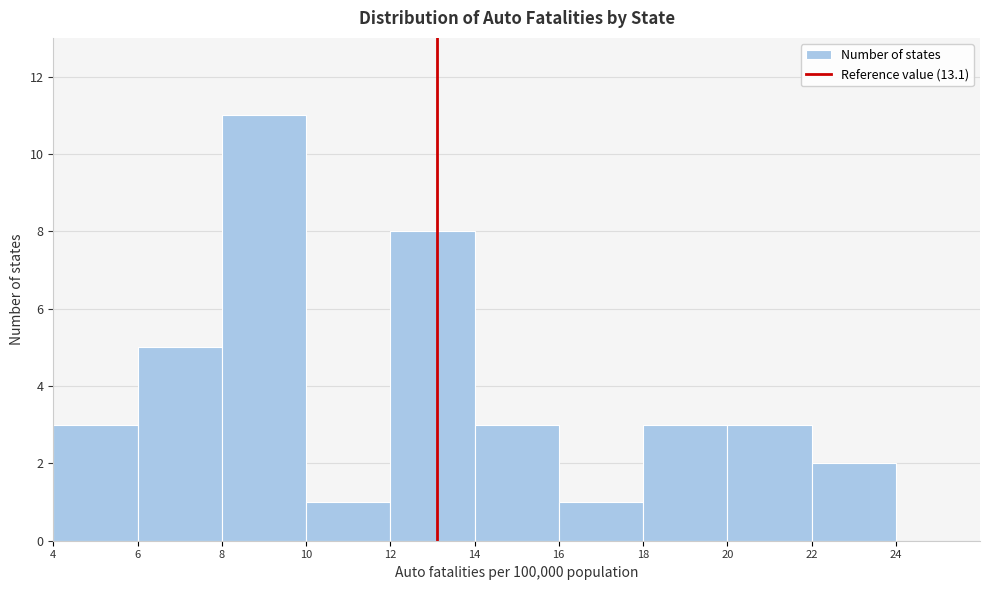

Which range on the x-axis has the tallest bar?

8 to 10